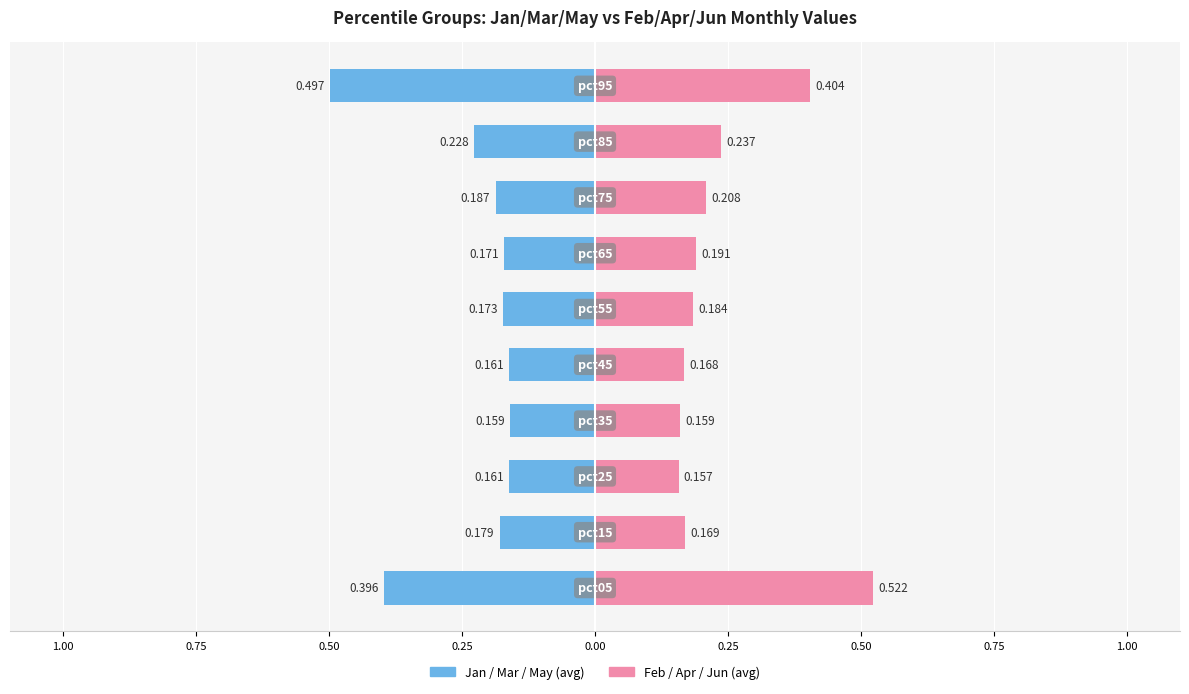

What is the value of the Jan/Mar/May (avg) bar at the 10th from the left?

-0.5